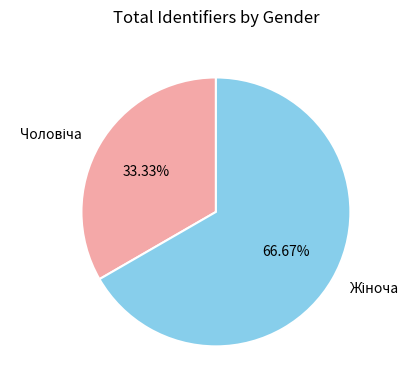

Is there a majority slice in this chart?

Yes